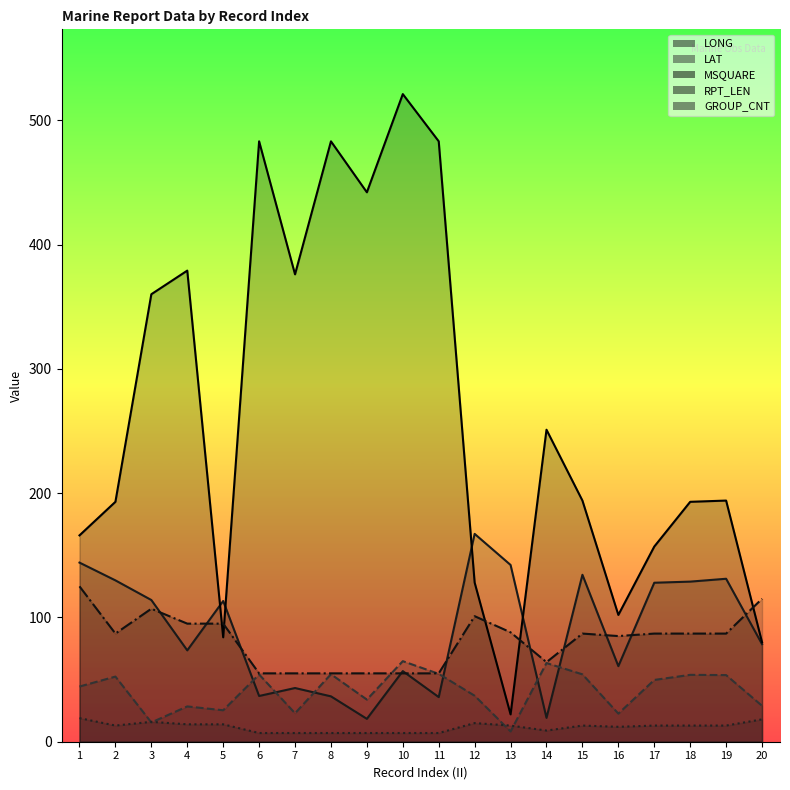

True or false: GROUP_CNT has a value of 7.4 at 13.

False